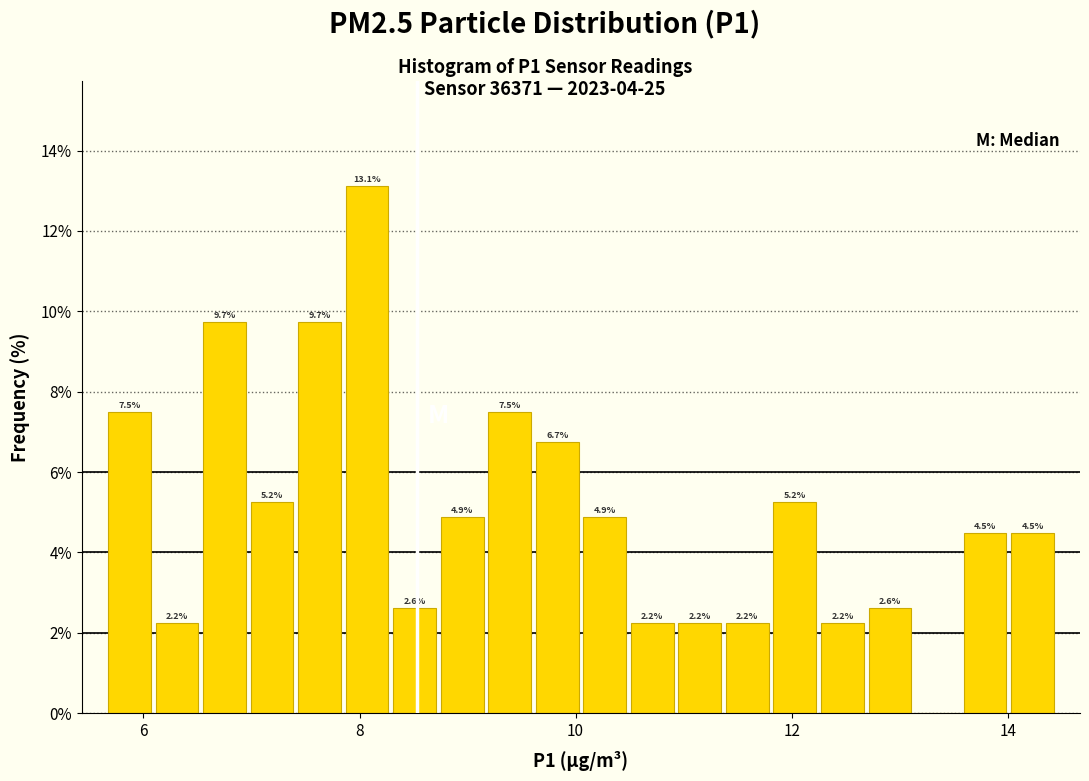

Read against the x-axis, roughly where is the centre of the tallest bar?

8.0